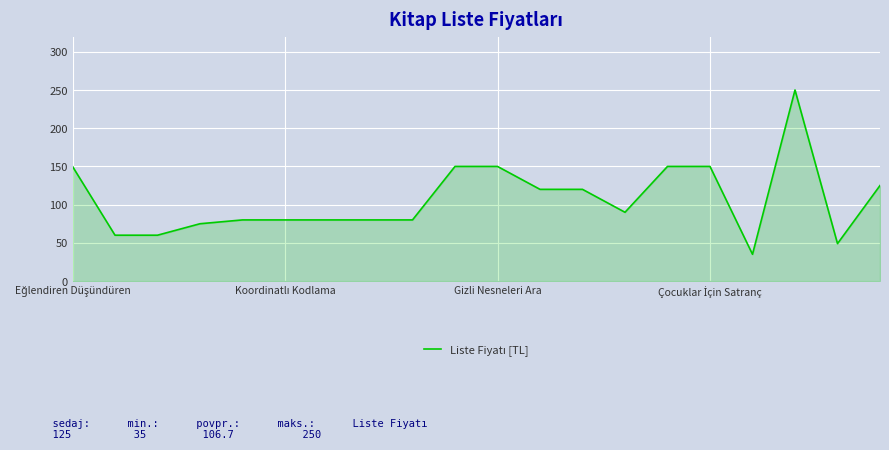

What is the greatest value displayed?

250